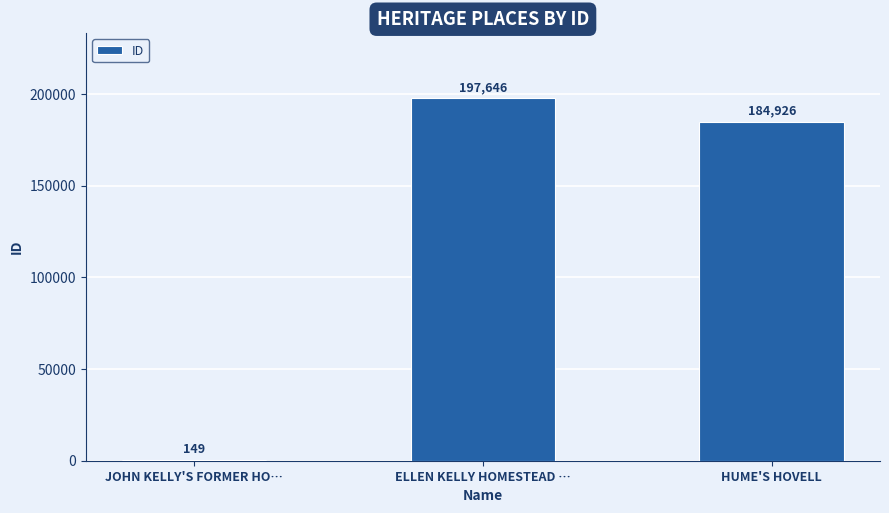

What is the sum of all values?

382721